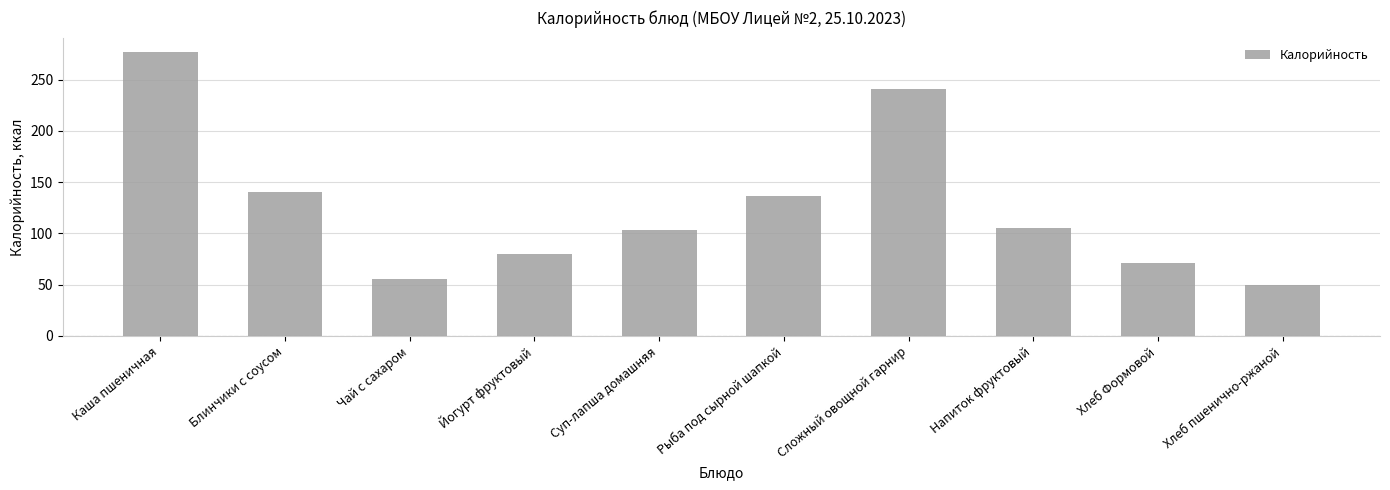

How many data points does each series have?

10